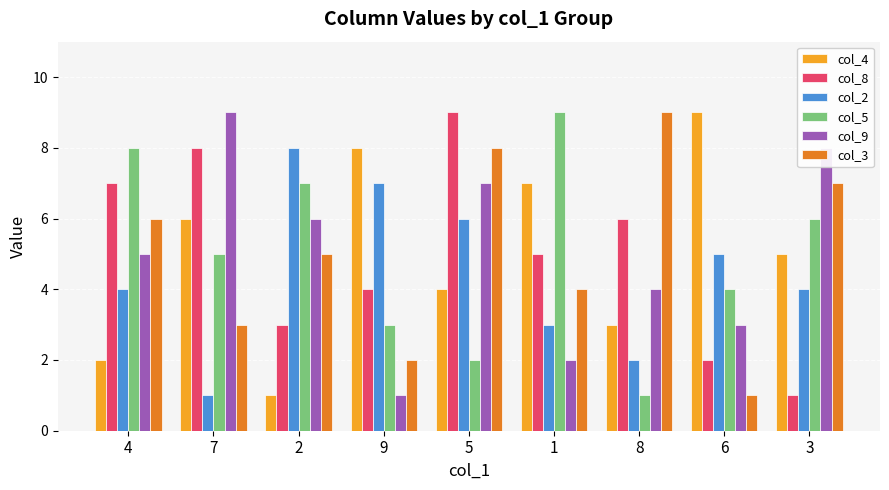

What is the label of the 4th bar from the right?

1